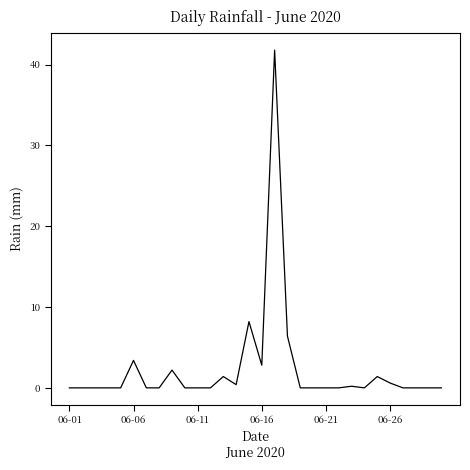

What is the difference between the maximum and minimum values?

41.8